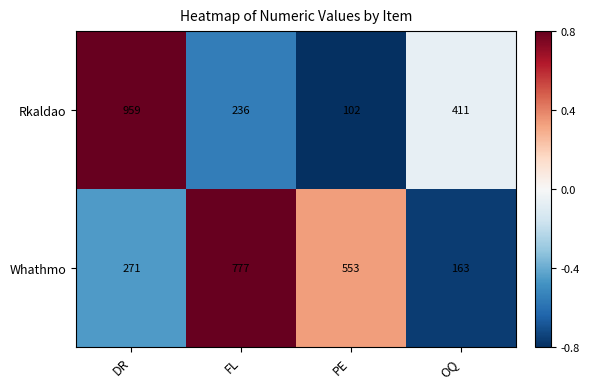

What is the total value across all series at OQ?

574